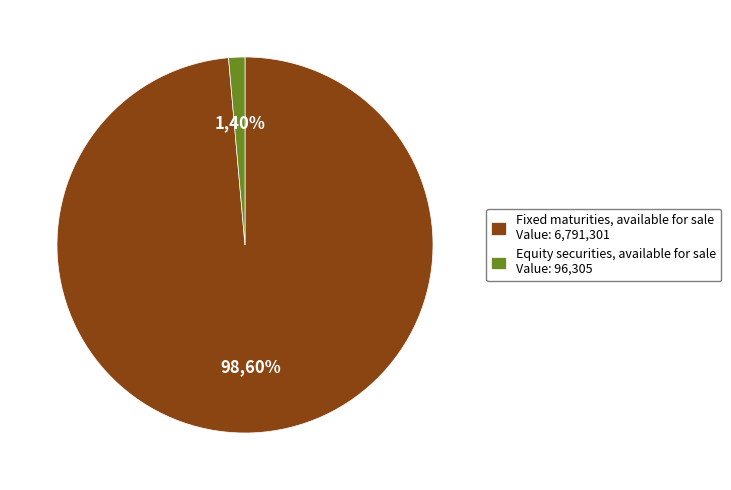

Rank the categories by value from highest to lowest.

Fixed maturities, available for sale, Equity securities, available for sale